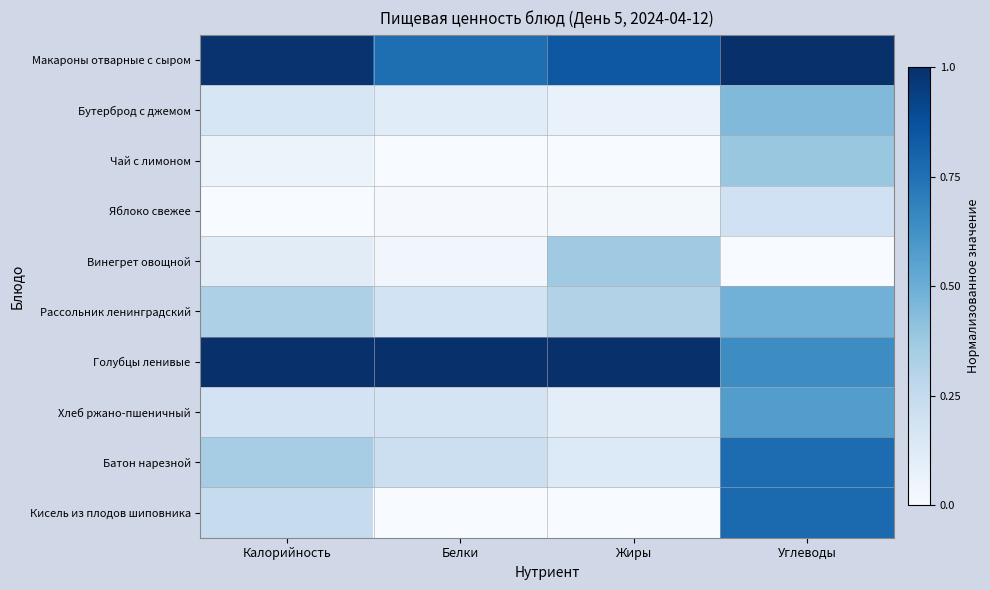

What is the spread (max minus min) of values at Углеводы?

1.0